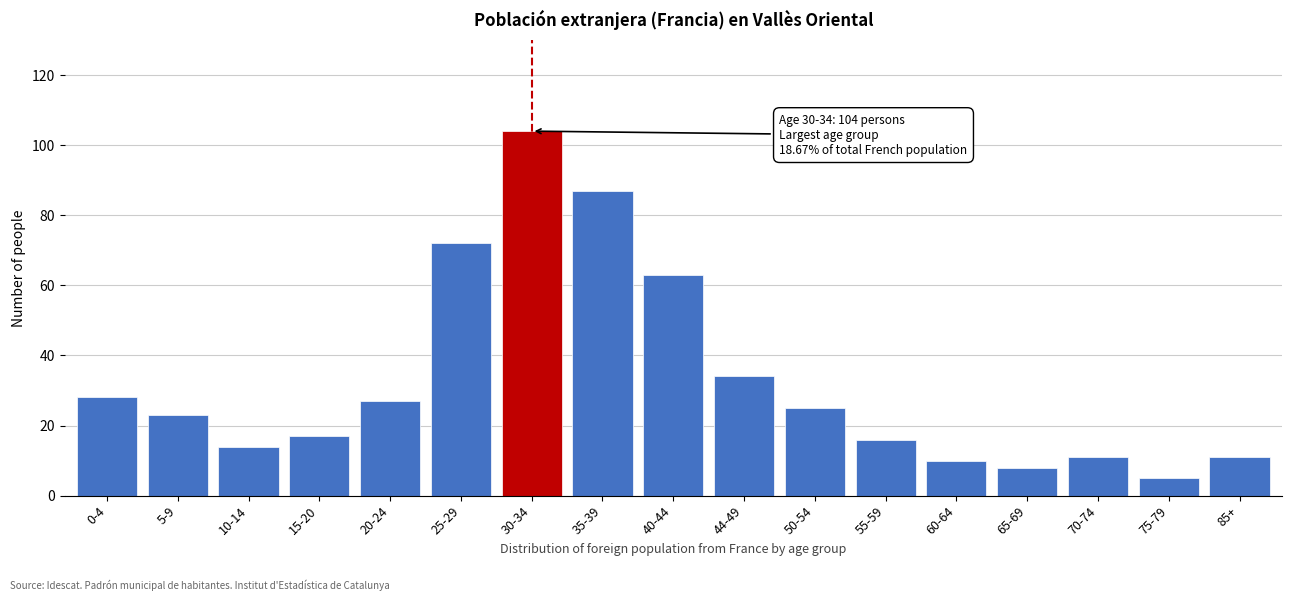

Reading right to left, what are all the values shown in this chart?

11	5	11	8	10	16	25	34	63	87	104	72	27	17	14	23	28